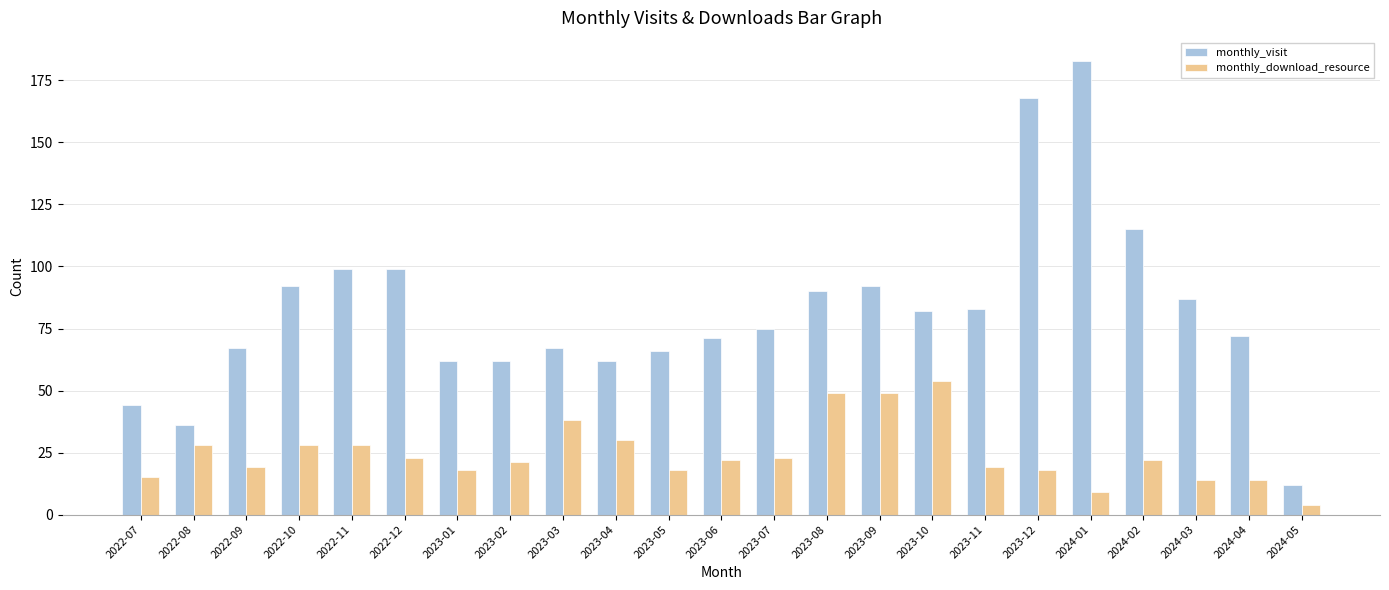

What is the spread (max minus min) of values at 2022-10?

64